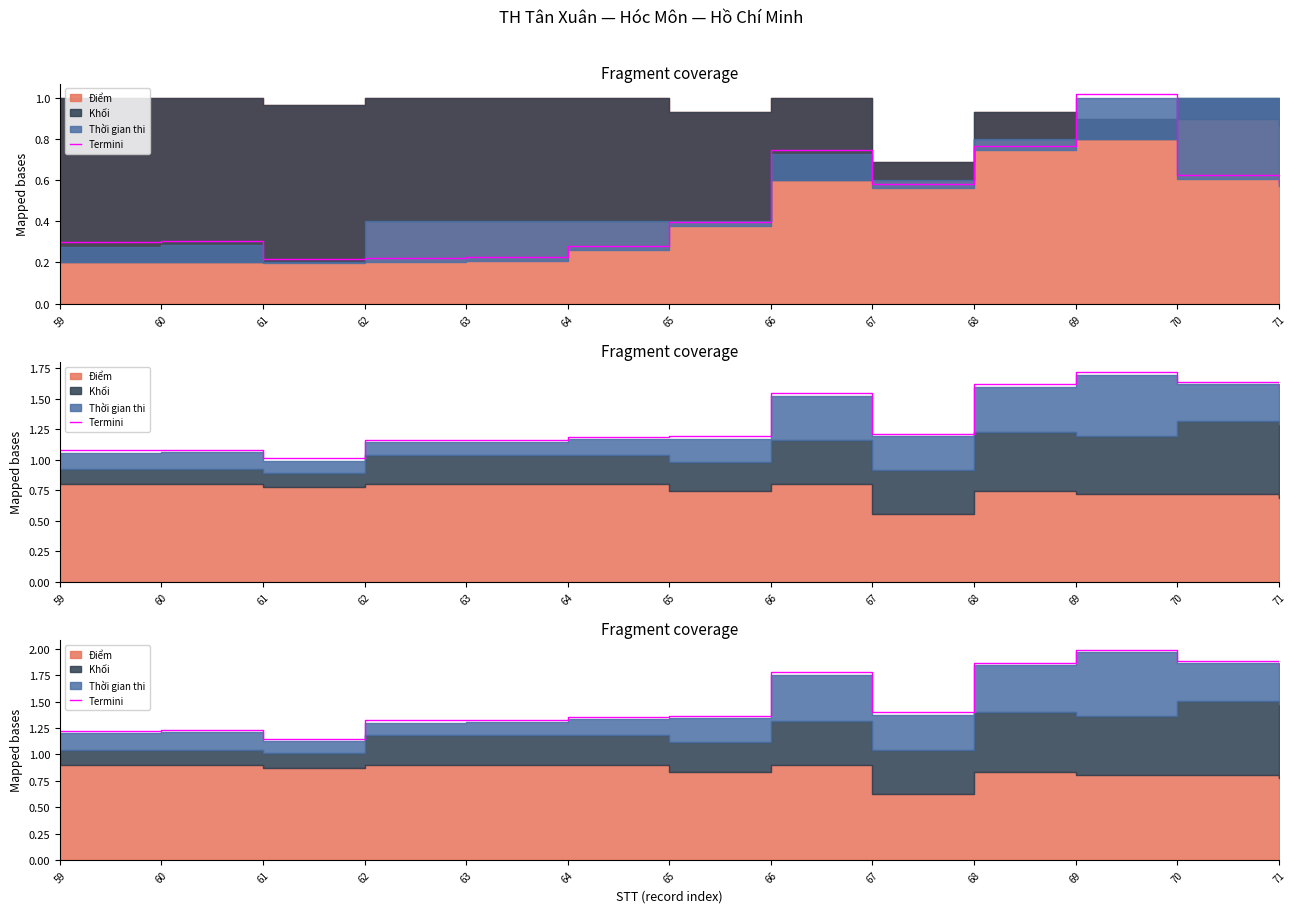

What is the average value?

1.5